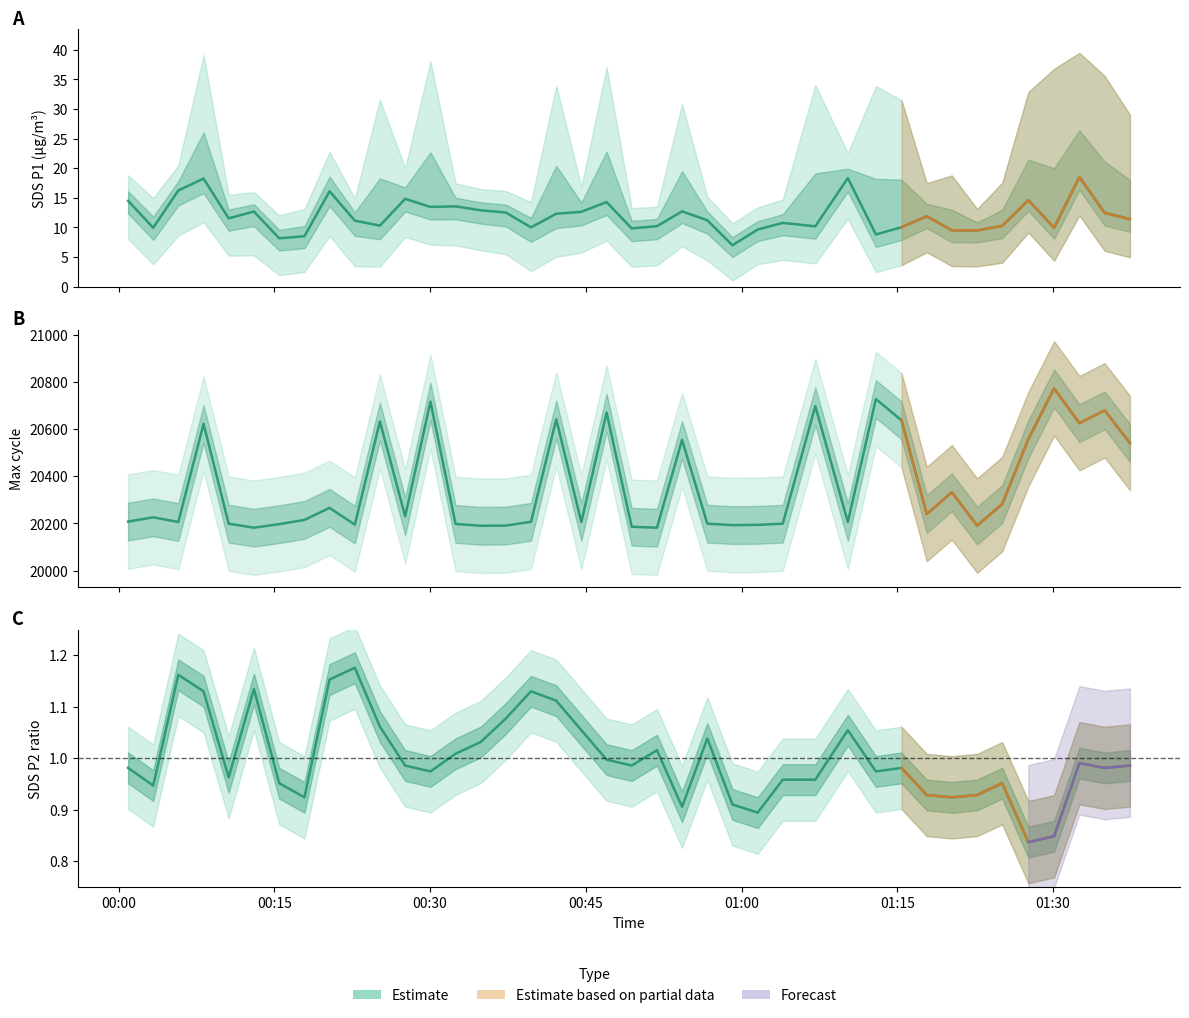

What is the difference between the second highest and minimum values in the Max_cycle series?

545.0